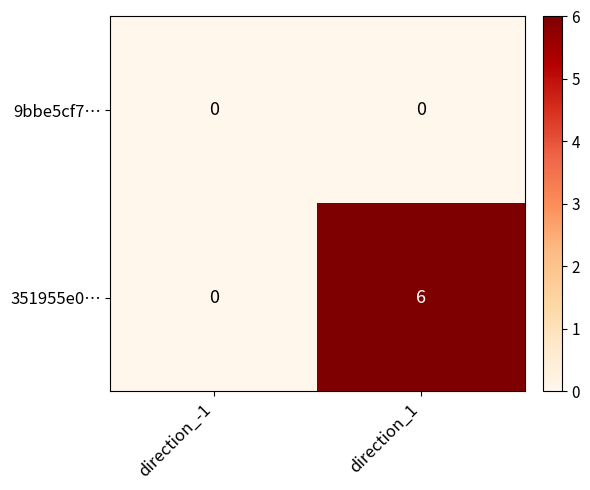

Which label corresponds to the largest value in the chart?

direction_1